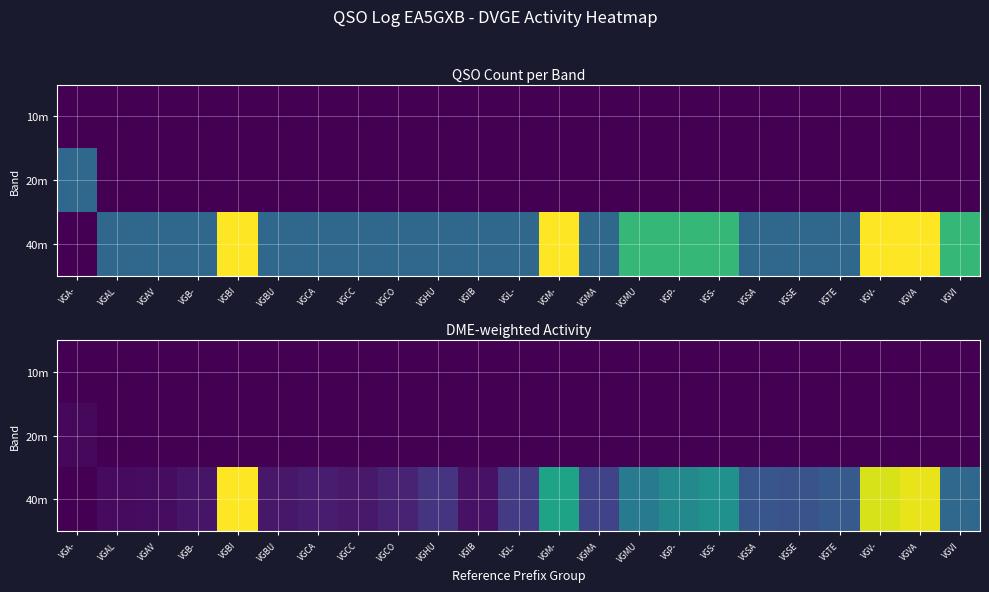

Count the number of categories in the chart.

23